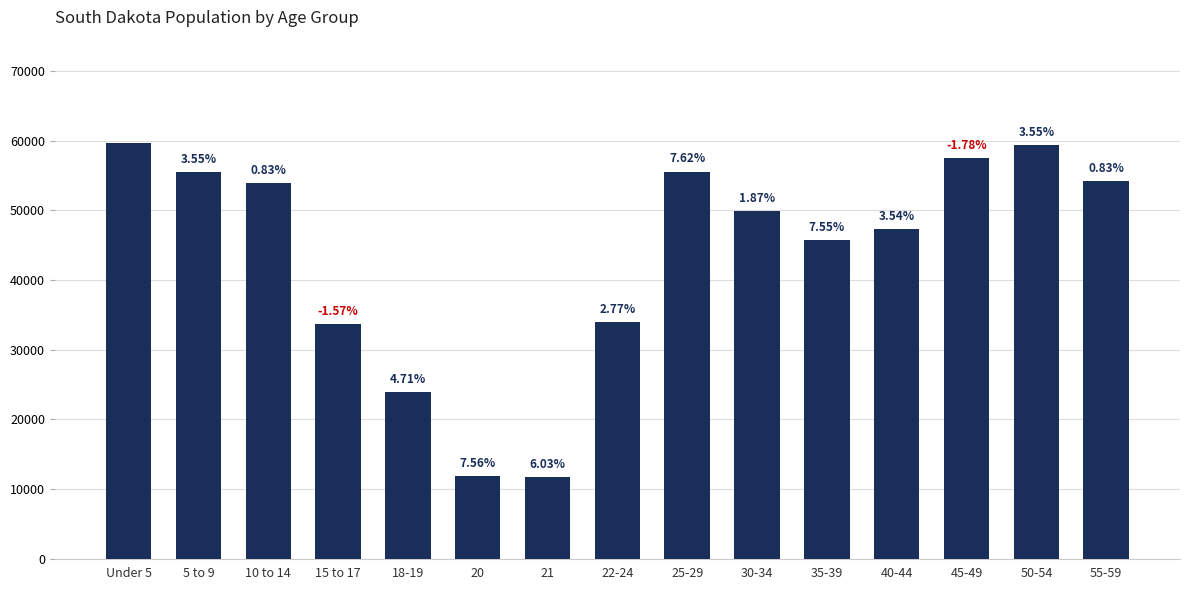

Approximately how many times larger is the value at 30-34 compared to 55-59?

0.9